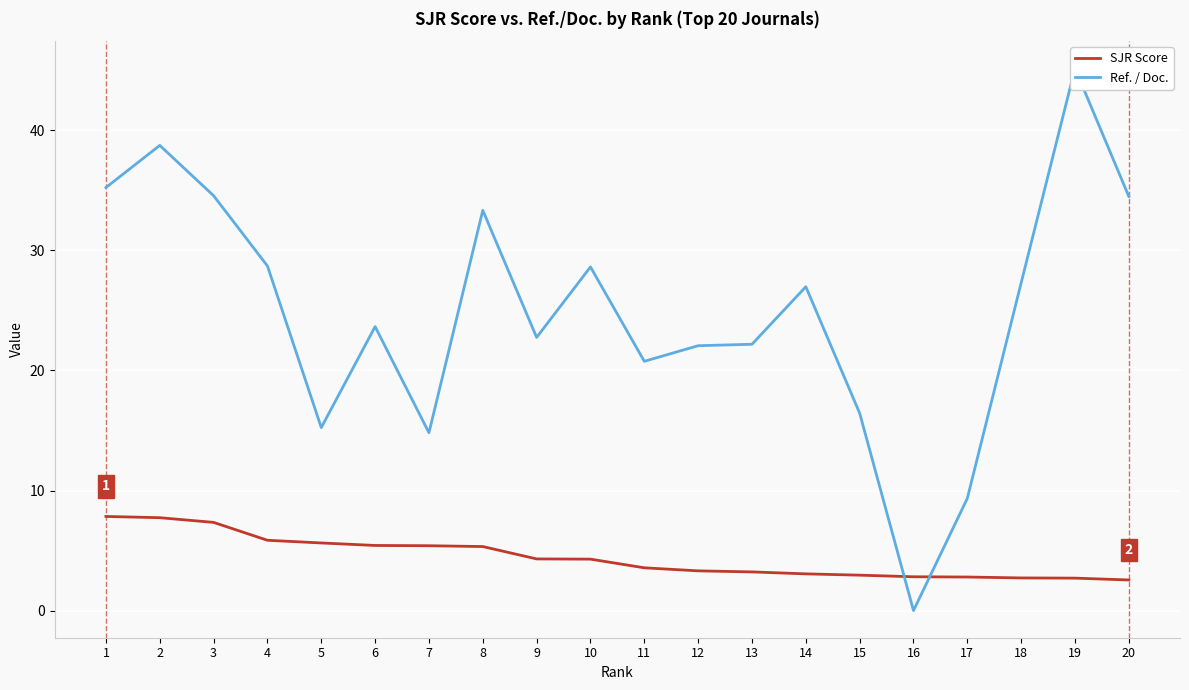

Is it true that SJR Score equals 6.7 at 9?

False